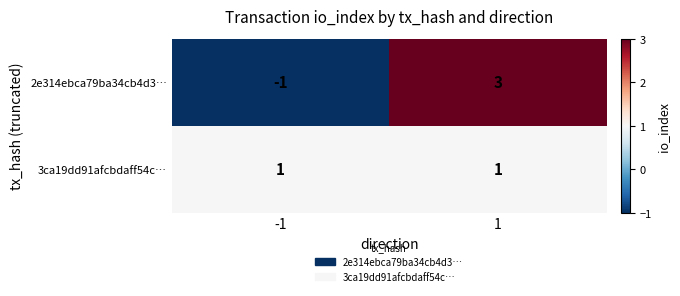

What is the difference between the maximum and minimum values in the 2e314ebca79ba34cb4d3… series?

4